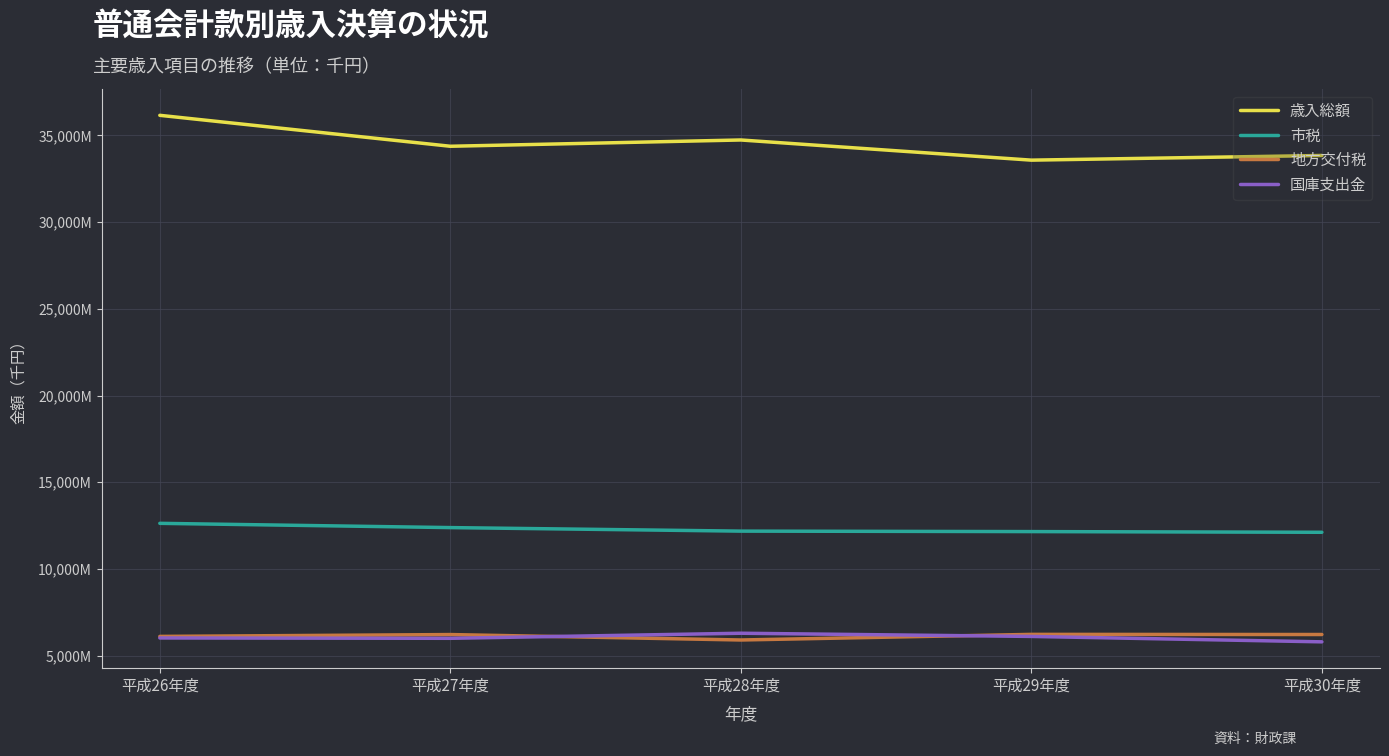

Does the chart display data point markers on the line(s)?

No